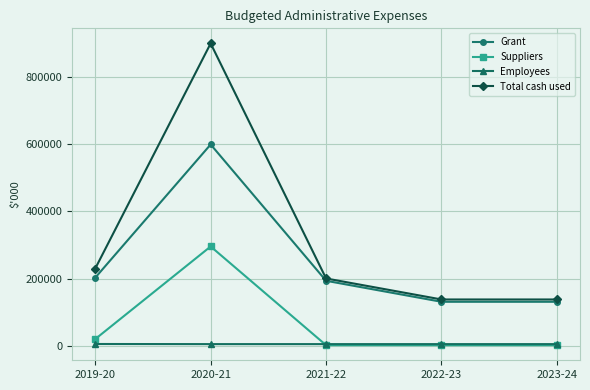

Which series has the widest spread of values?

Total cash used